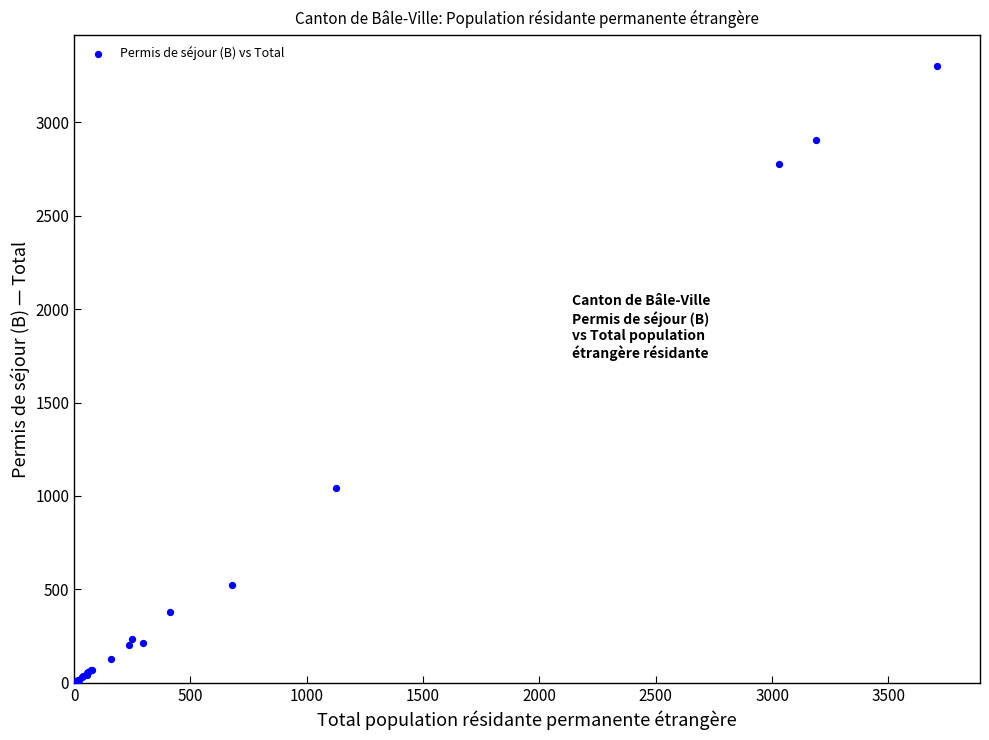

What Y value in the scatter plot is closest to 1650?

1042